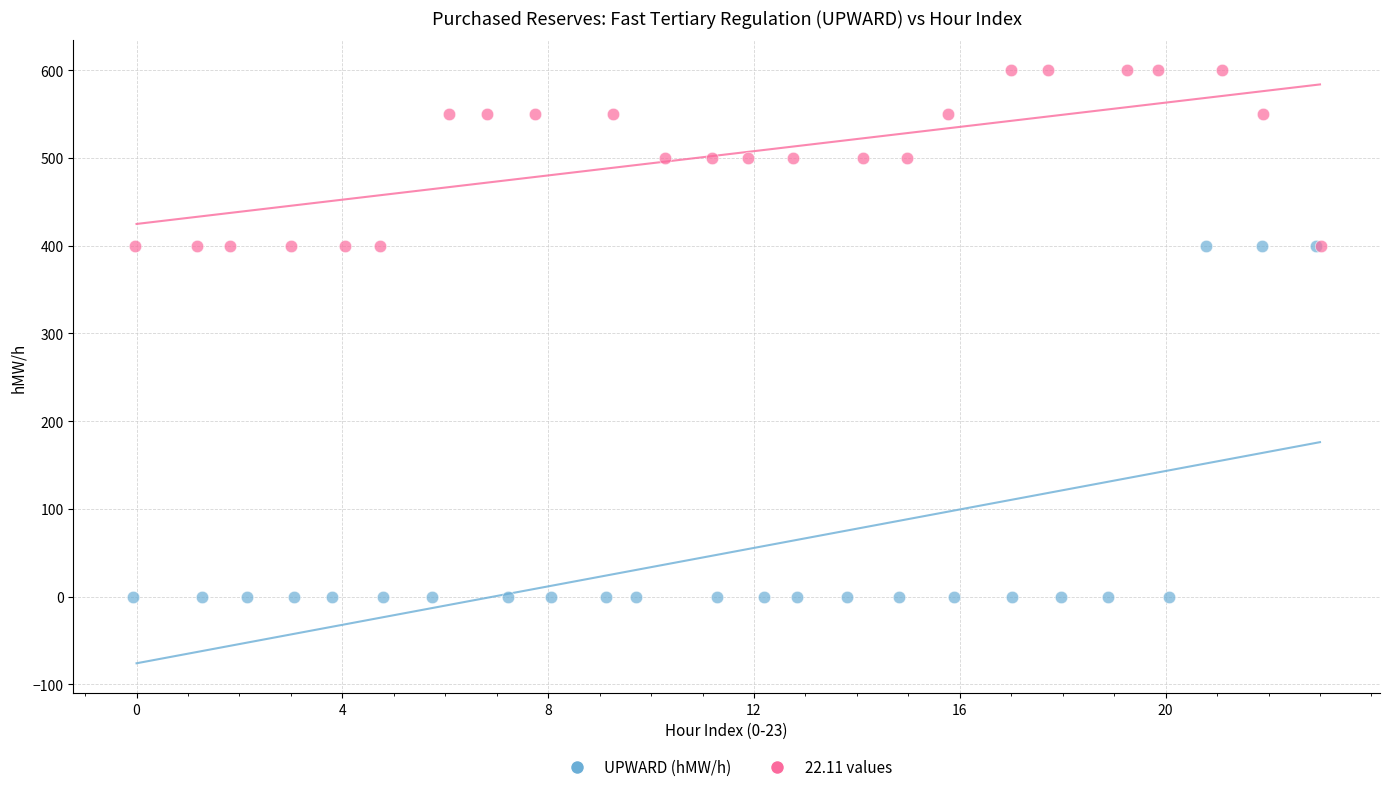

Which series contains the highest Y value?

22.11 values